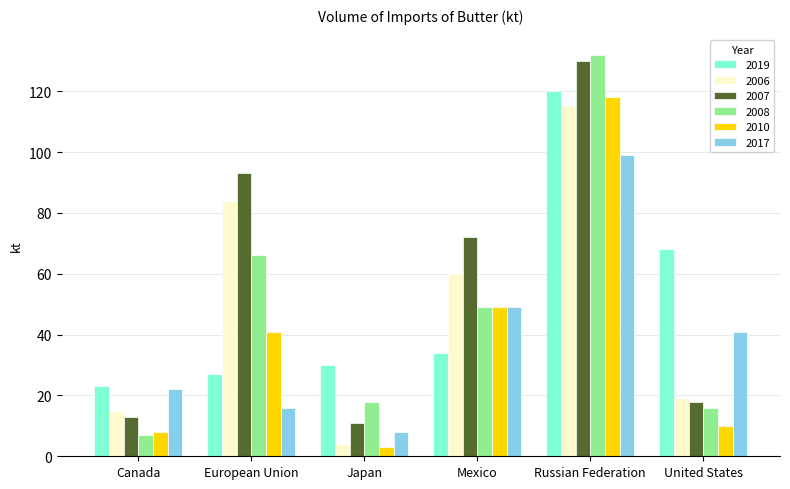

At which category is the sum across all series the highest?

Russian Federation